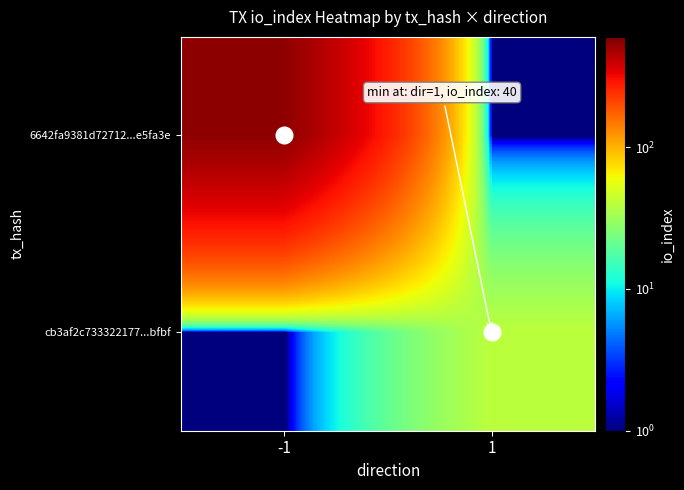

Rank the series at 1 from lowest to highest value.

6642fa9381d72712...e5fa3e, cb3af2c733322177...bfbf